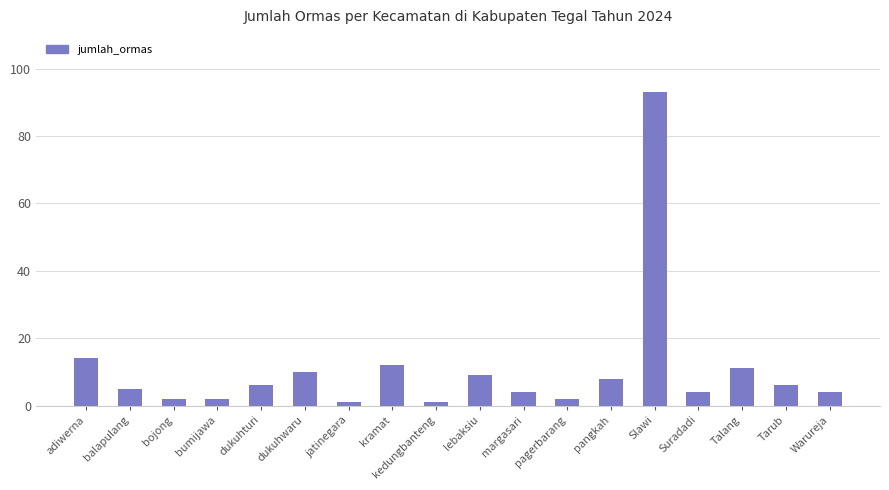

Which label corresponds to the largest value in the chart?

Slawi